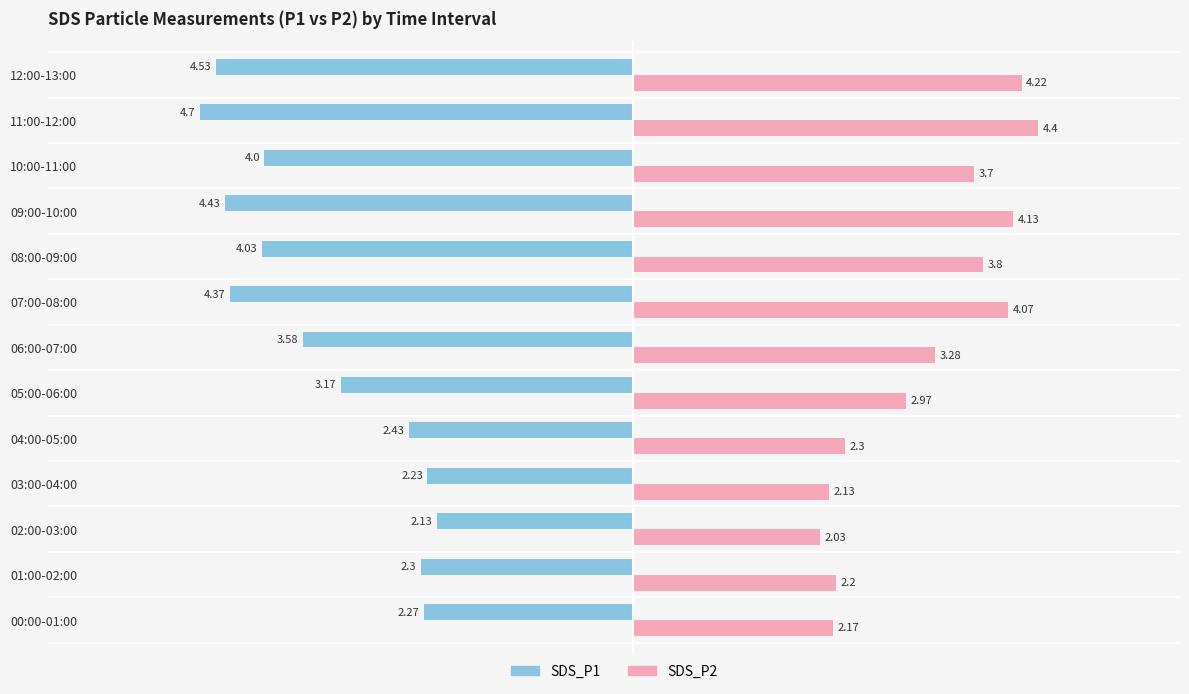

What is the smallest value displayed?

-4.7